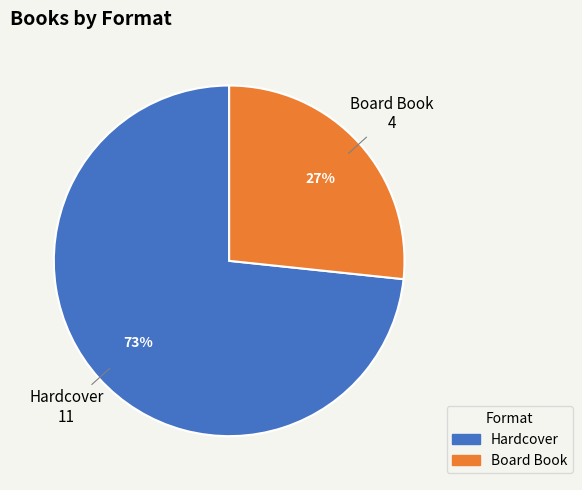

Do Board Book and Hardcover together represent more than half of the pie?

Yes